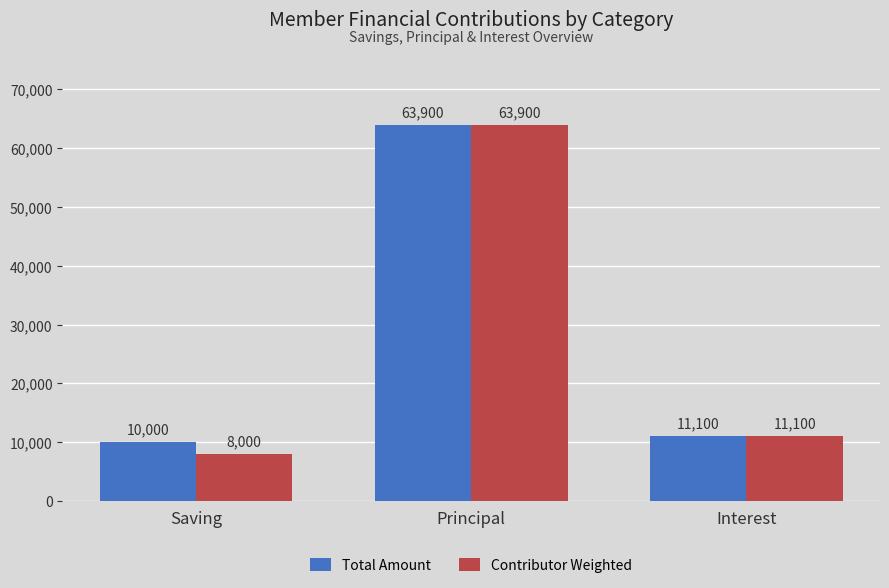

Are the bars grouped side by side (vs. stacked)?

Yes